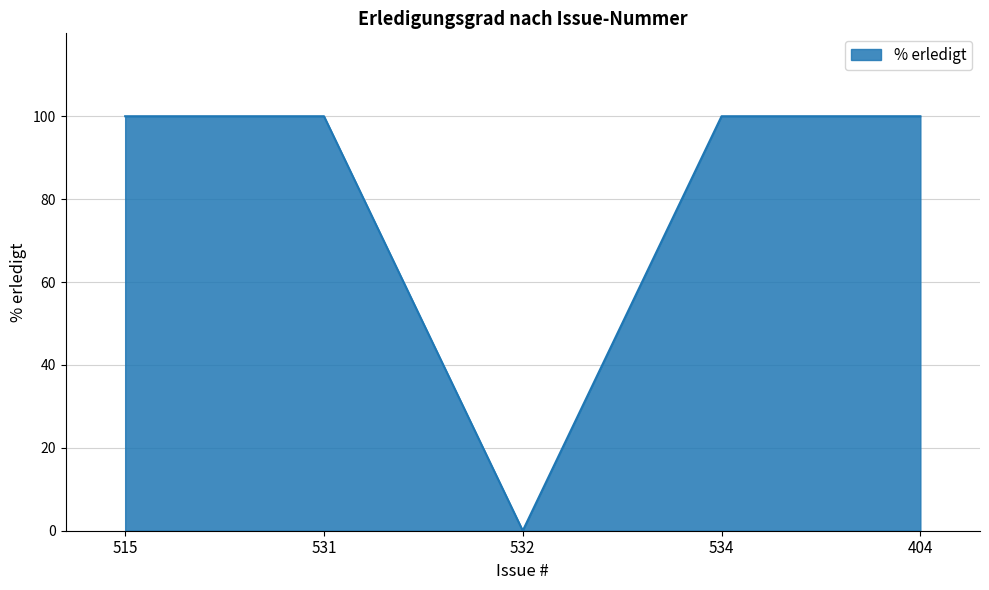

The chart shows a value of 100 at 531. True or false?

True